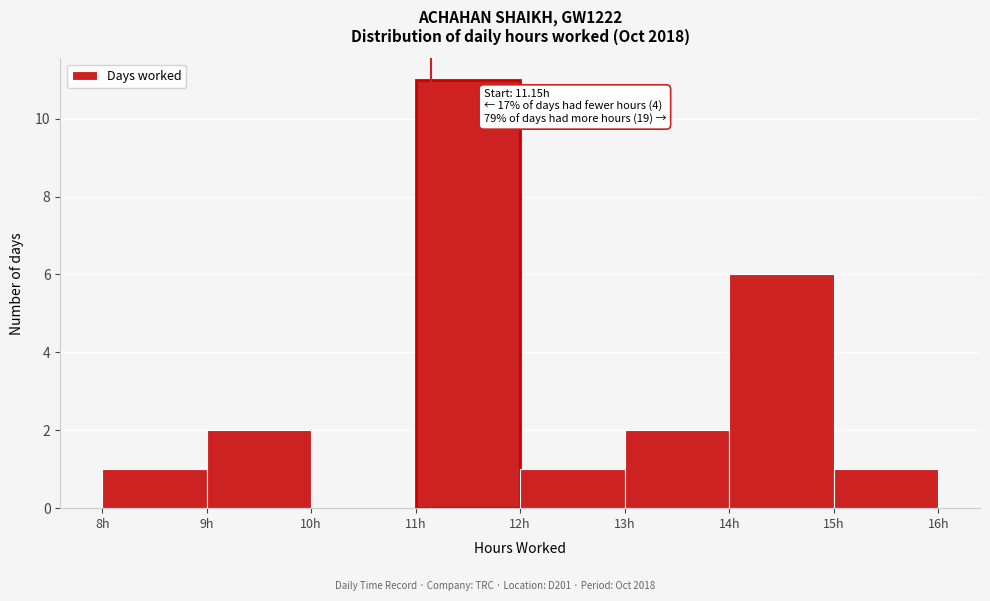

Over which range of the x-axis is the bar tallest?

11 to 12